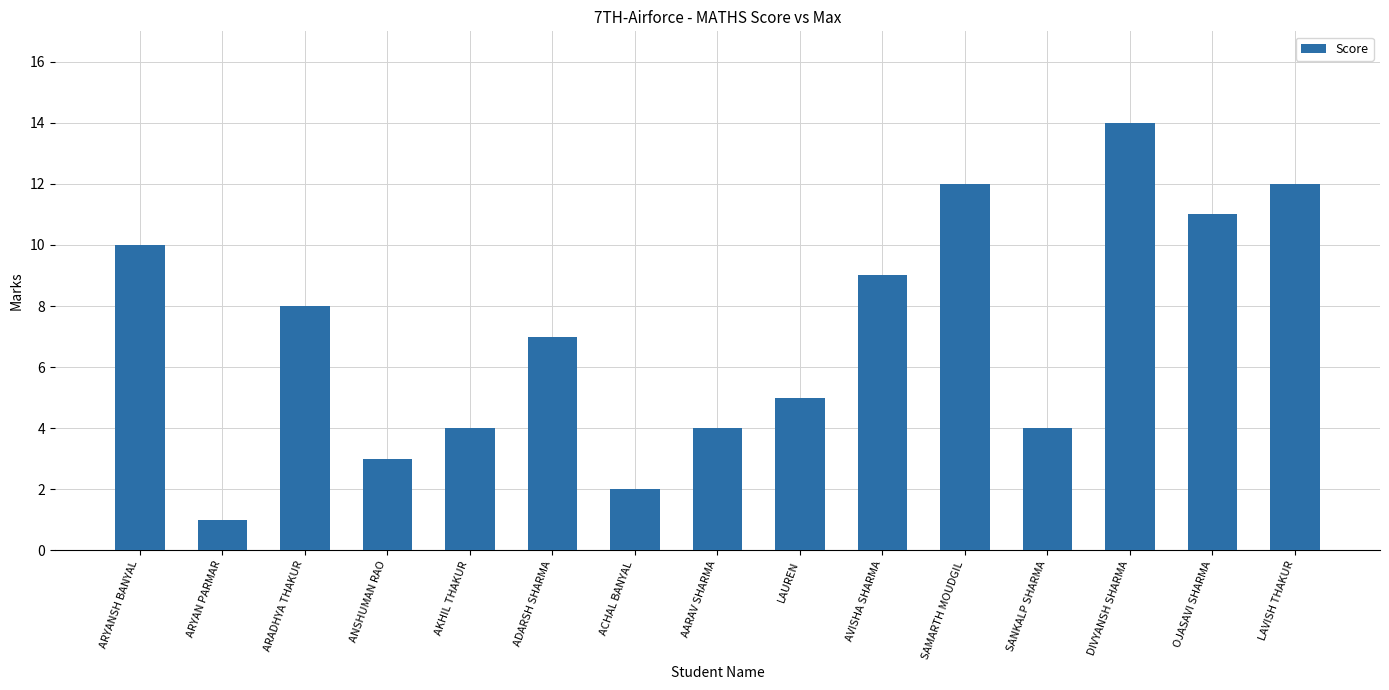

What is the maximum value shown in the chart?

14